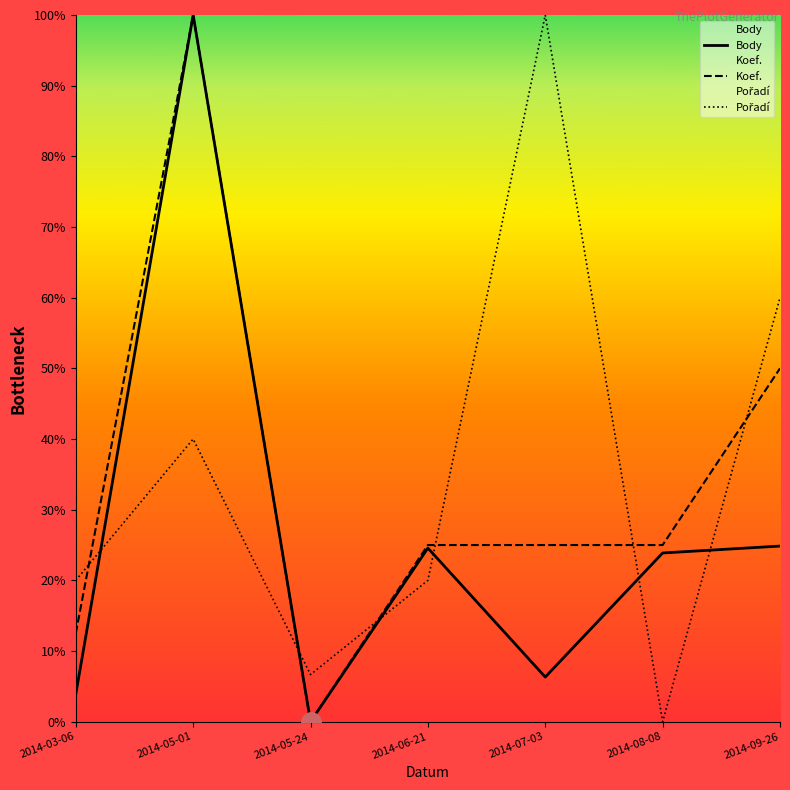

Which series has the largest total across all categories?

Pořadí